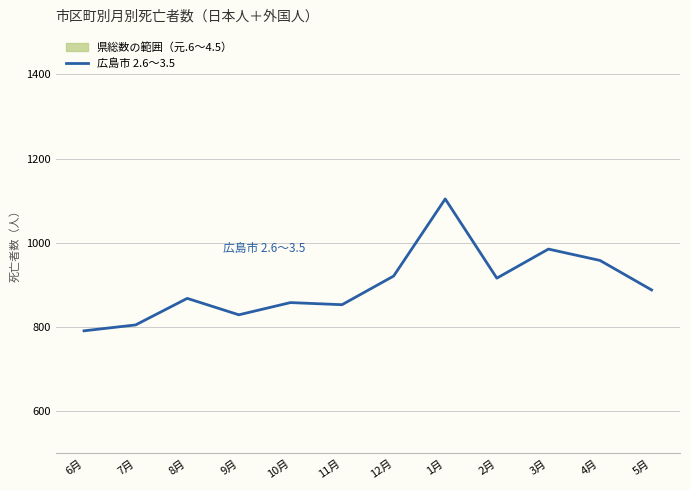

What position from the right is 4月?

2